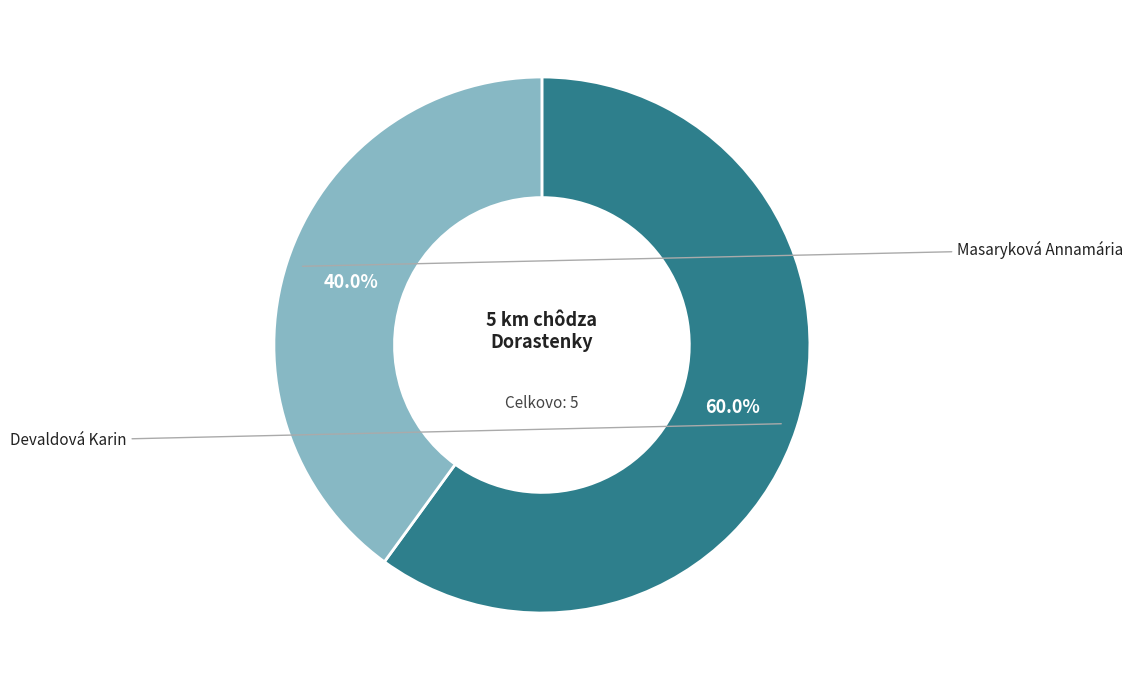

To the nearest percent, what is the difference between the largest and smallest slice percentages?

20%